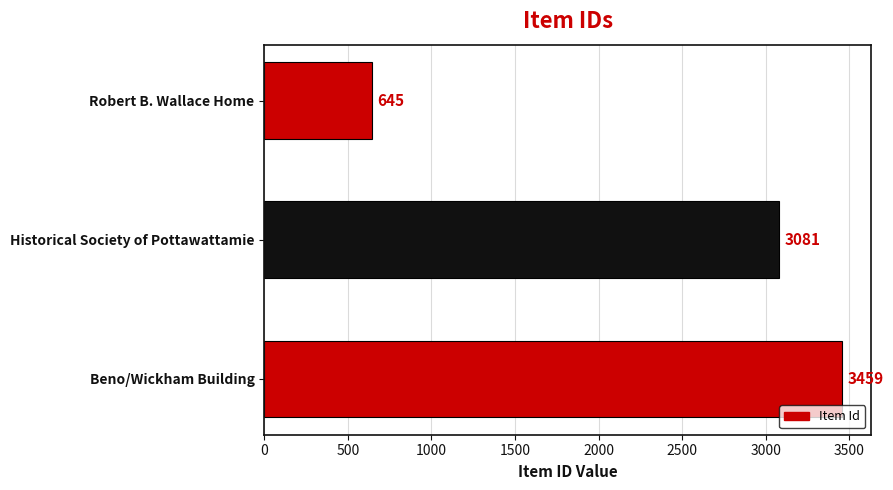

Reading bottom to top, what are all the values shown in this chart?

Beno/Wickham Building=3459	Historical Society of Pottawattamie=3081	Robert B. Wallace Home=645